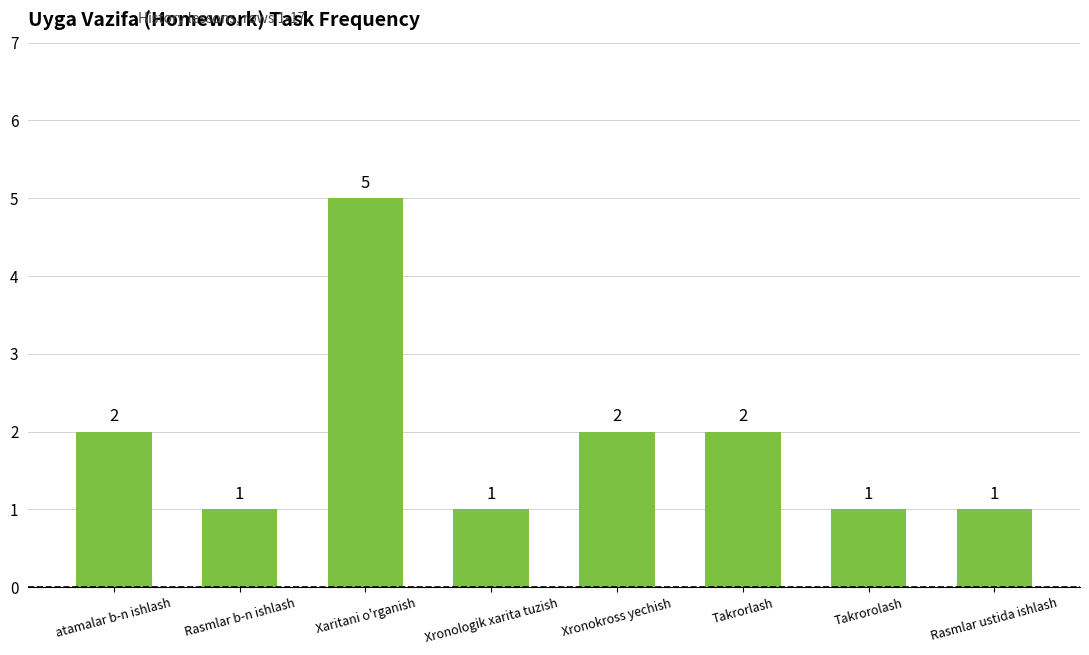

Reading left to right, what are all the values shown in this chart?

atamalar b-n ishlash=2	Rasmlar b-n ishlash=1	Xaritani o'rganish=5	Xronologik xarita tuzish=1	Xronokross yechish=2	Takrorlash=2	Takrorolash=1	Rasmlar ustida ishlash=1